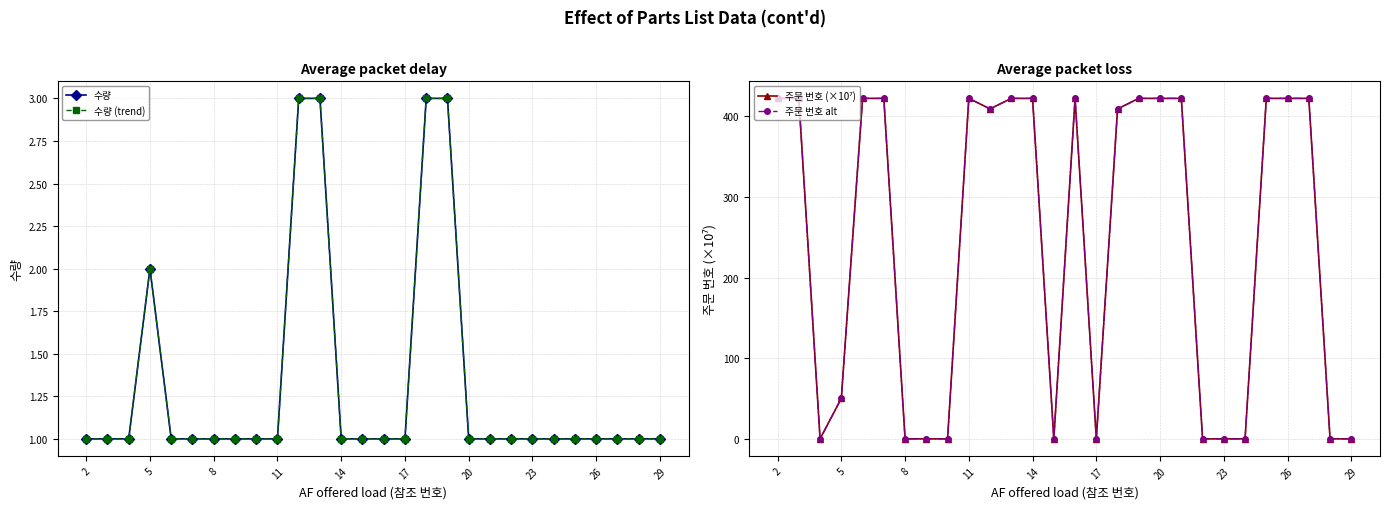

Is this an area chart (filled region under the line)?

No